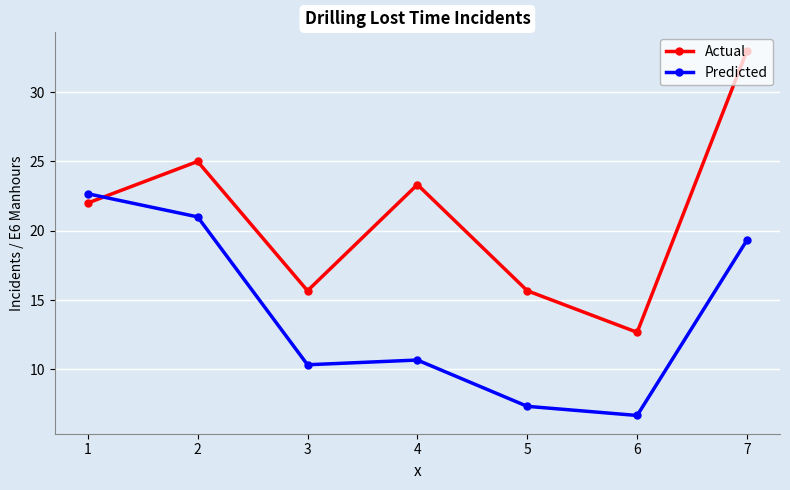

How many data points does each series have?

7